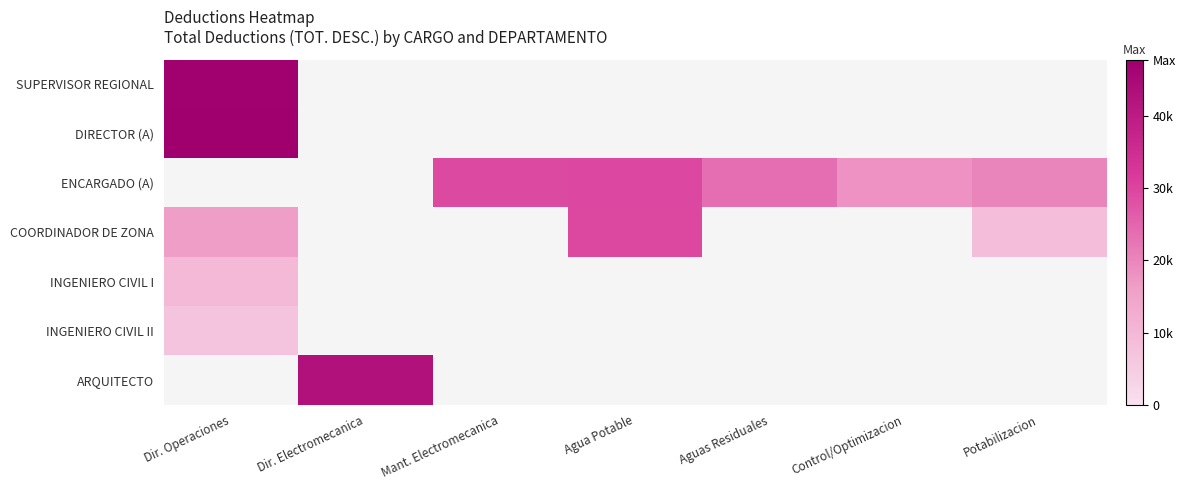

True or false: ARQUITECTO has a value of 42788.0 at Dir. Electromecanica.

True